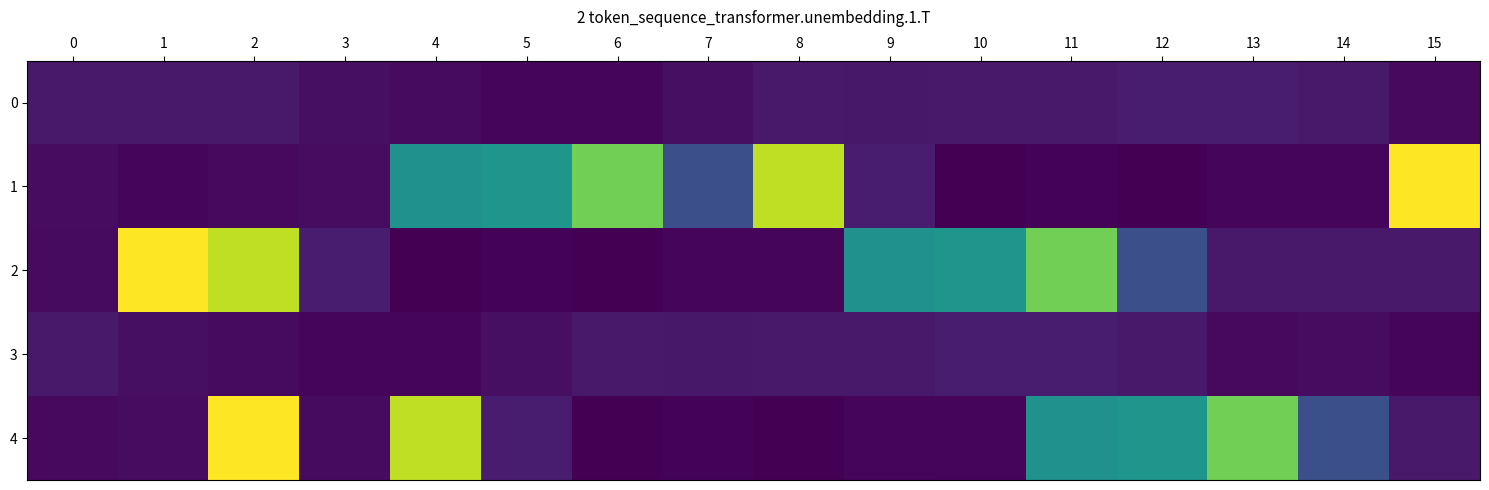

At how many categories does at least one series exceed 3826295?

3